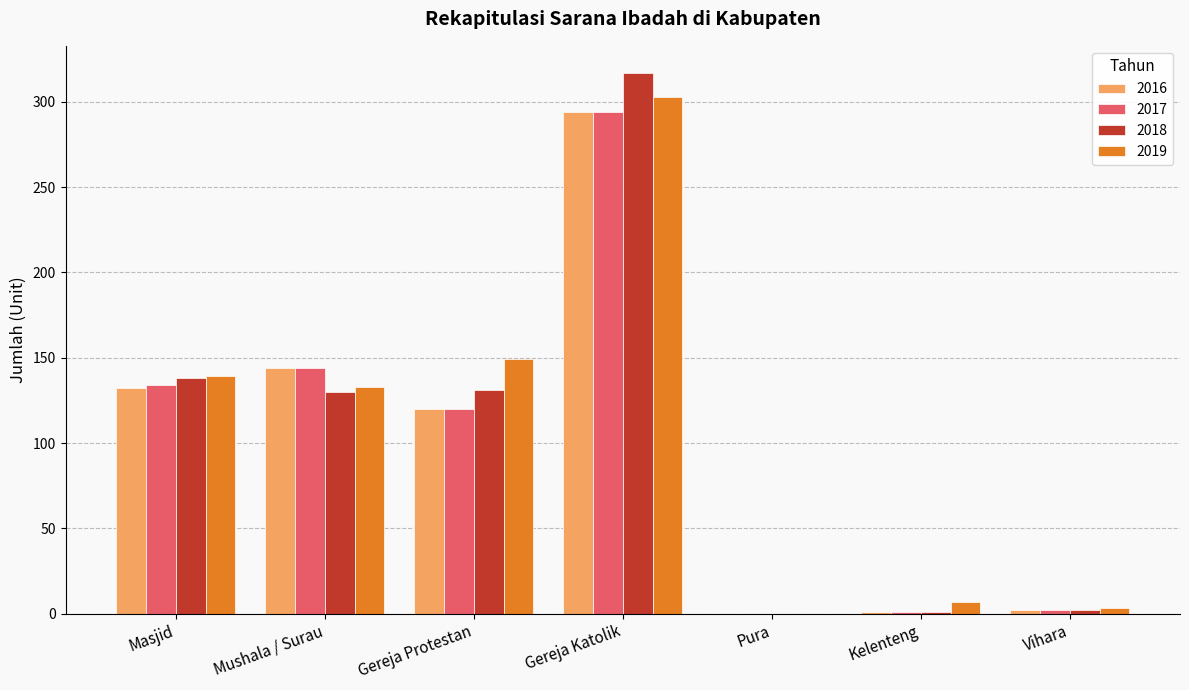

What is the sum of the 2018 values at Gereja Protestan and Pura?

131